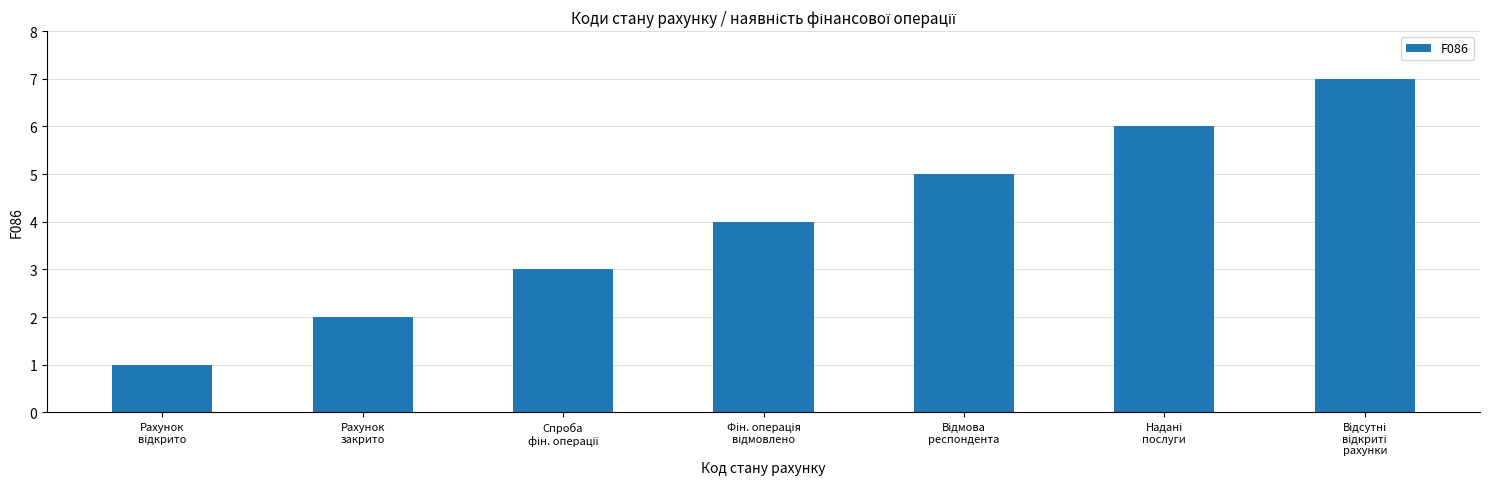

How many values are between 2 and 6?

5